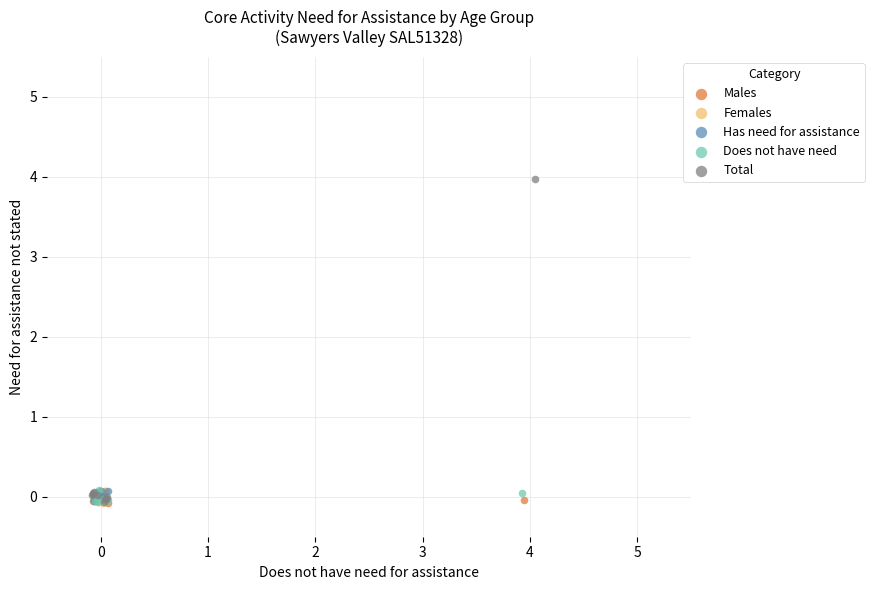

Which series has the largest Y range (max minus min)?

Total